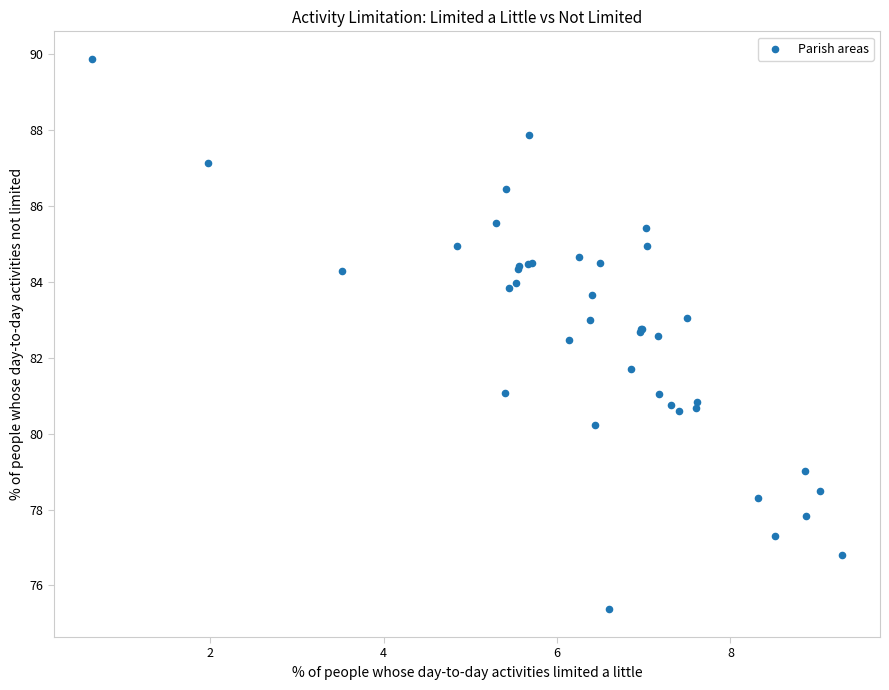

What Y value in the scatter plot is closest to 82?

81.7